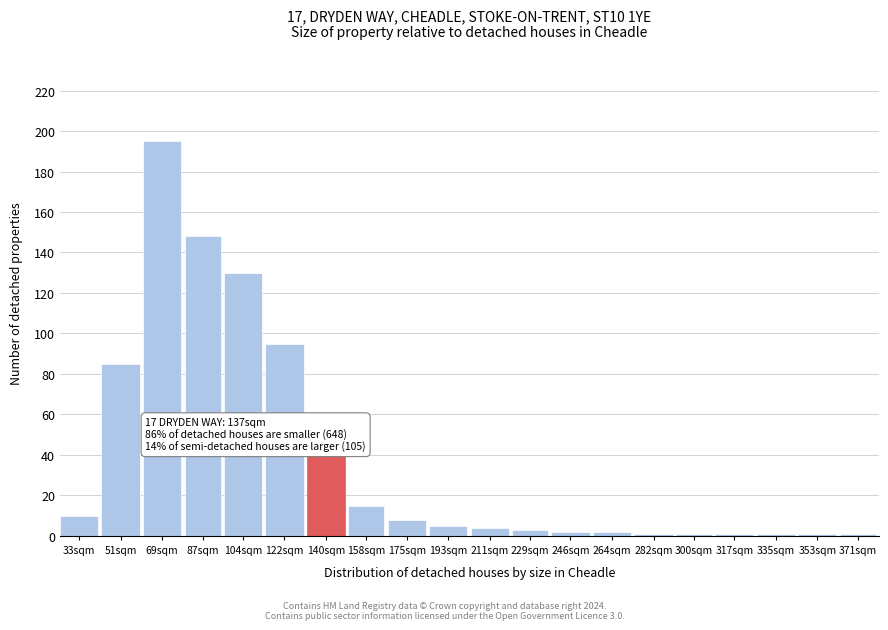

Reading left to right, transcribe all the data shown in this chart.

10	85	195	148	130	95	40	15	8	5	4	3	2	2	1	1	1	1	1	1